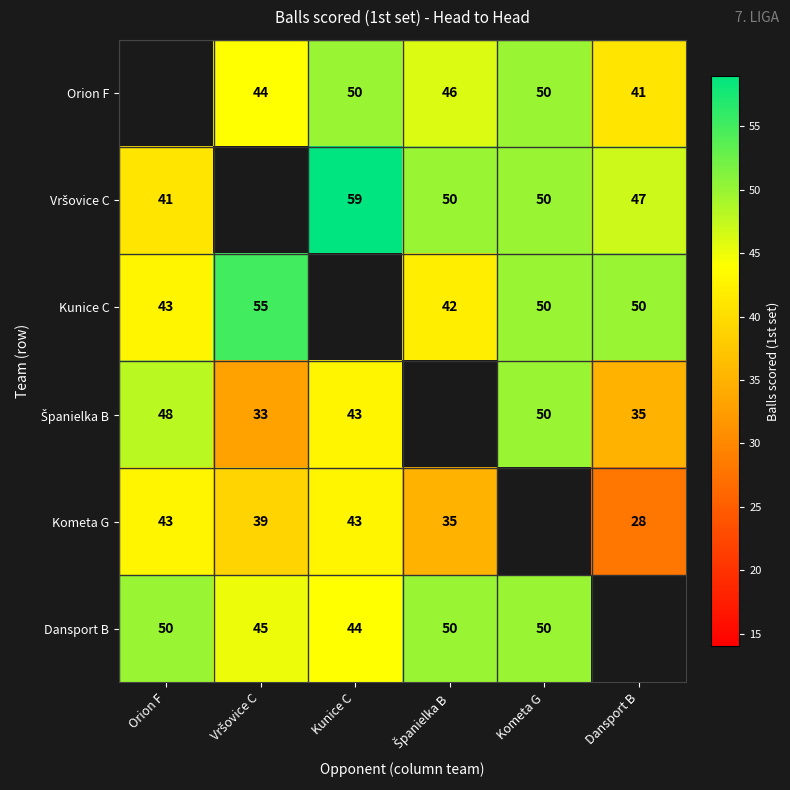

Which has a higher value, Kometa G or Španielka B?

Kometa G